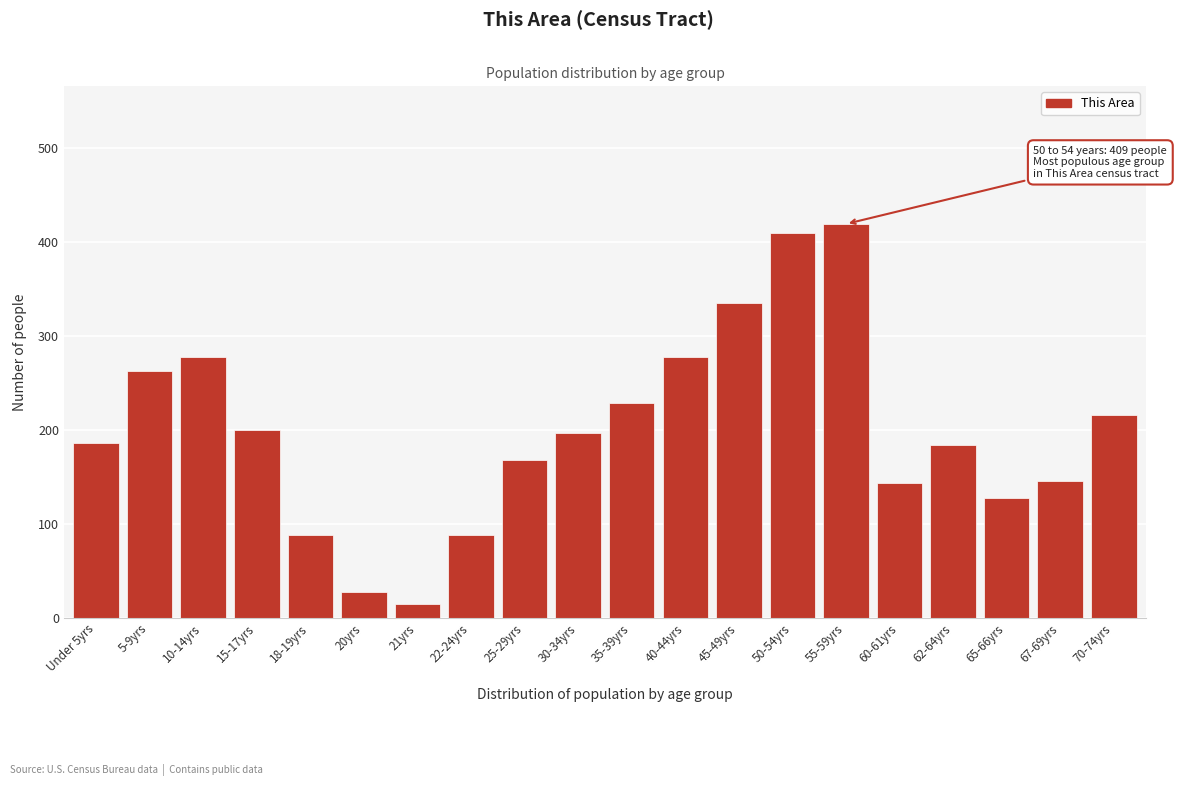

The chart shows a value of 59 at 15-17yrs. True or false?

False